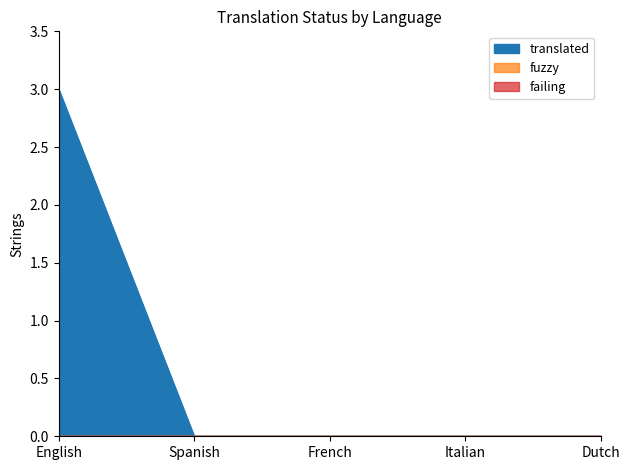

The value of failing at English is 0. True or false?

True